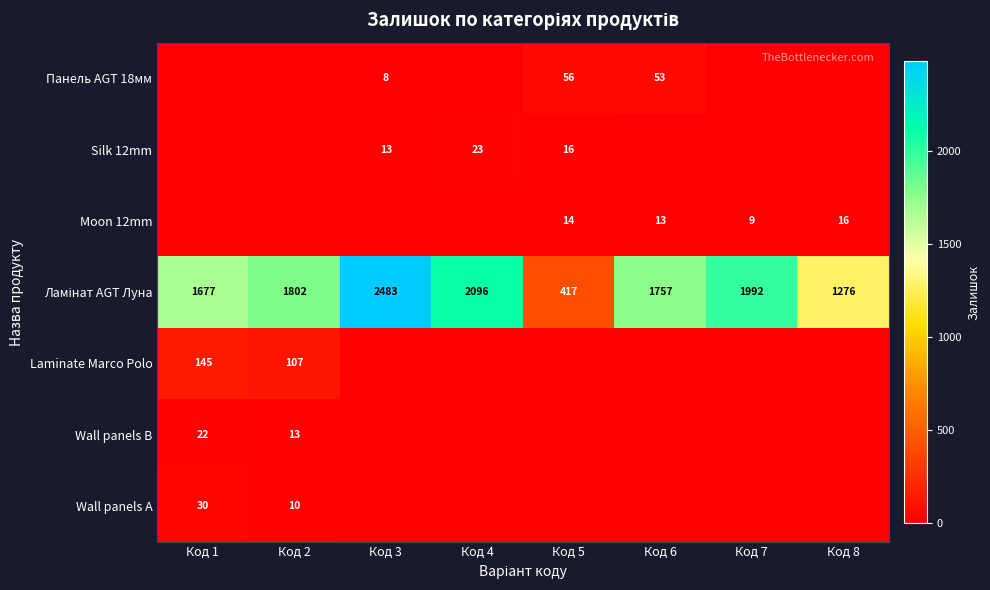

At which category does the chart reach its peak across all series?

Код 3